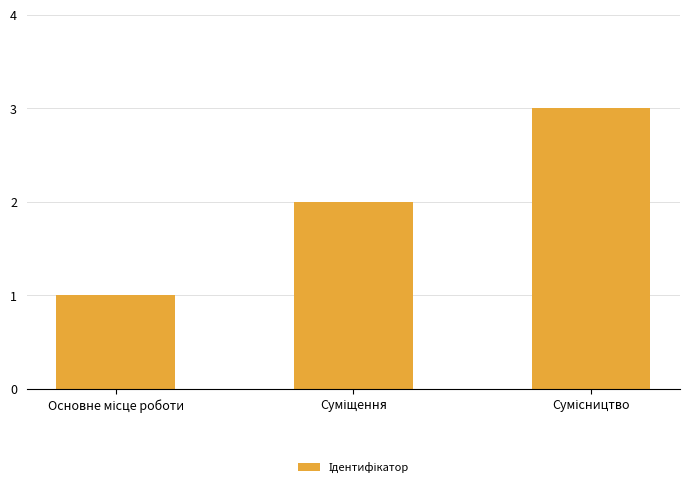

How many distinct data groups are displayed?

1